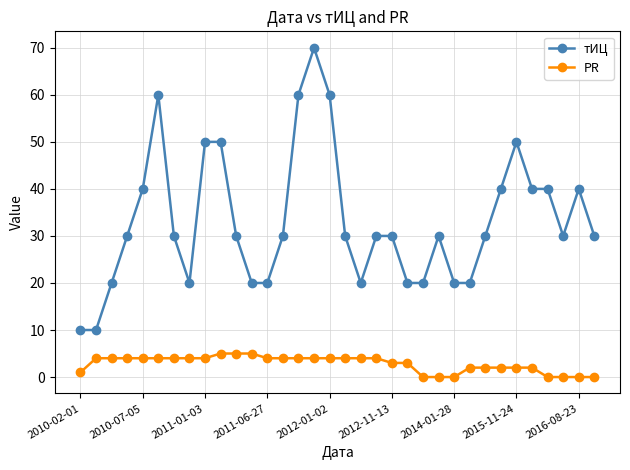

Which series has the largest range (max minus min)?

тИЦ